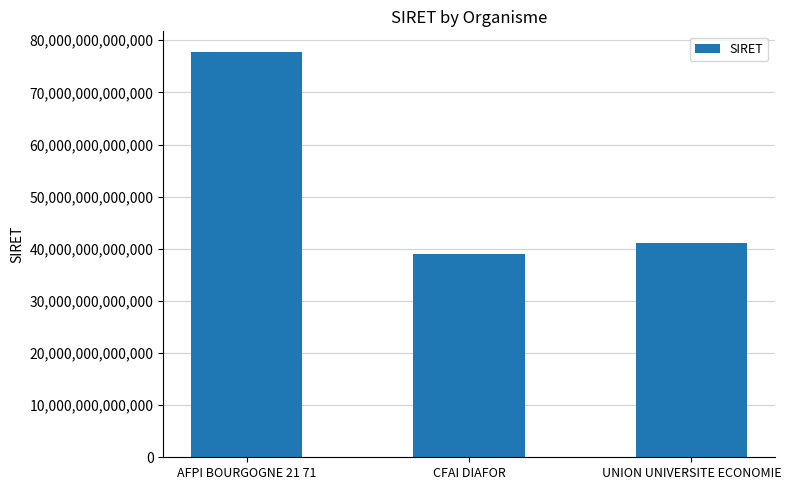

Where is the data nearest to the value 58434785000036?

UNION UNIVERSITE ECONOMIE